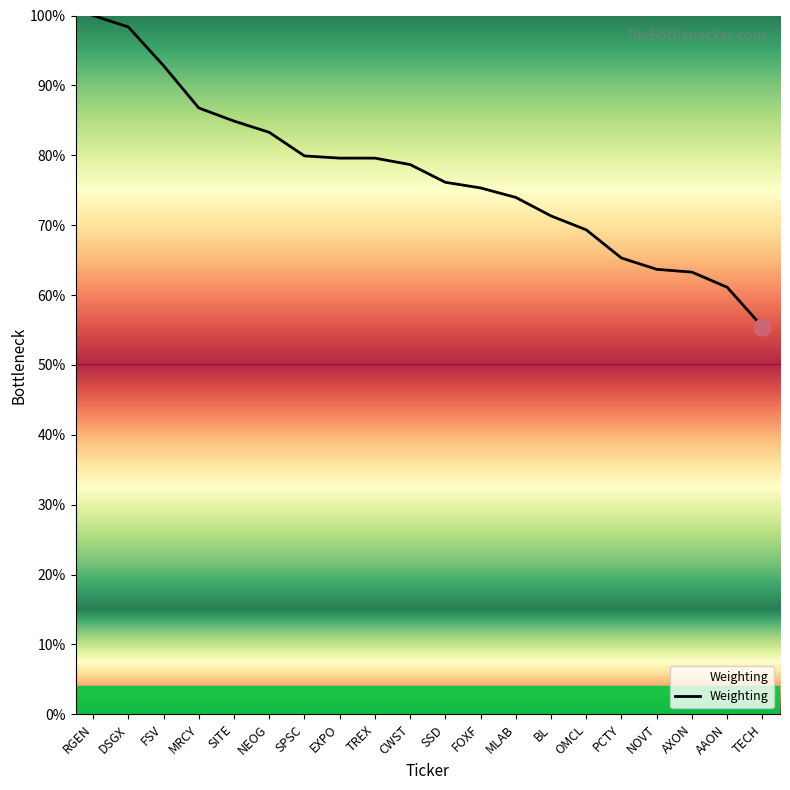

What position from the right is TREX?

12